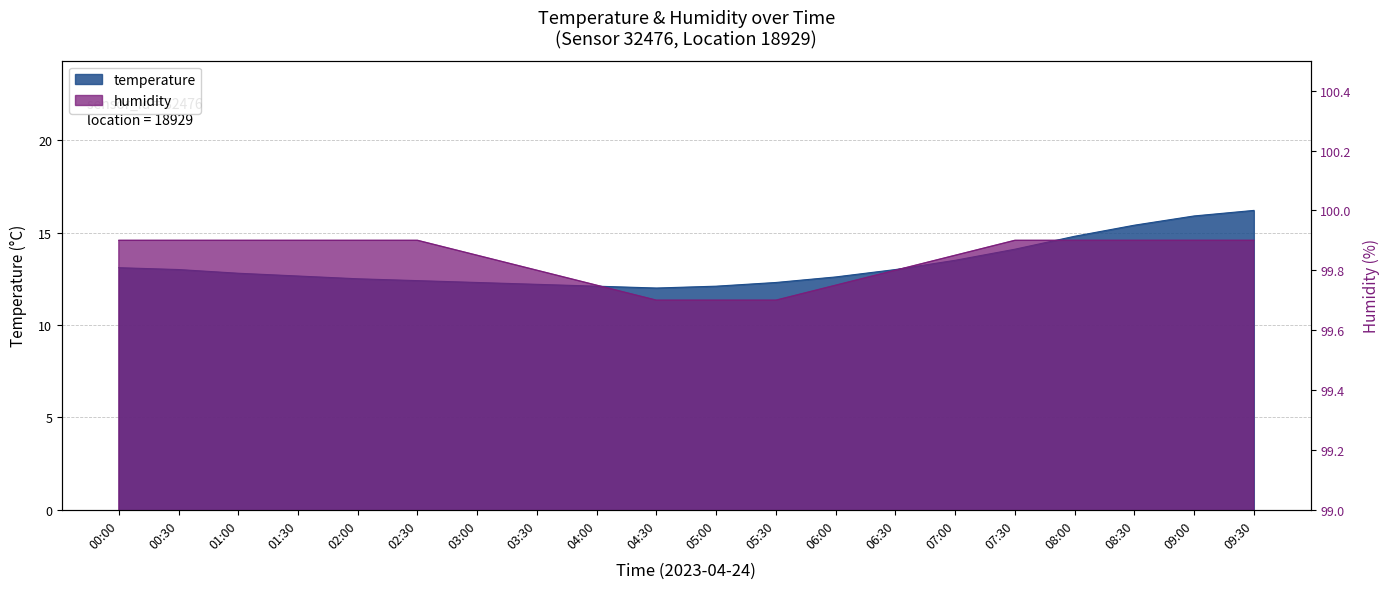

True or false: humidity and temperature cross at least once.

False